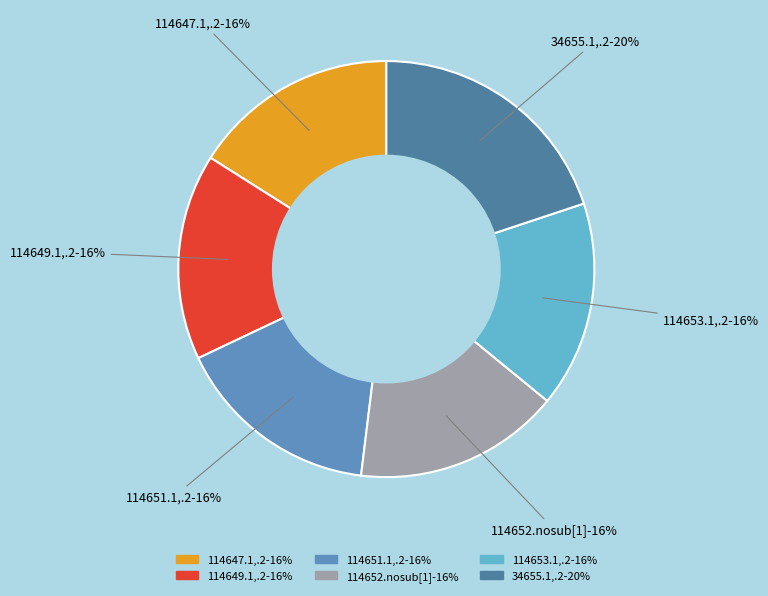

Count the number of slices in the pie.

6